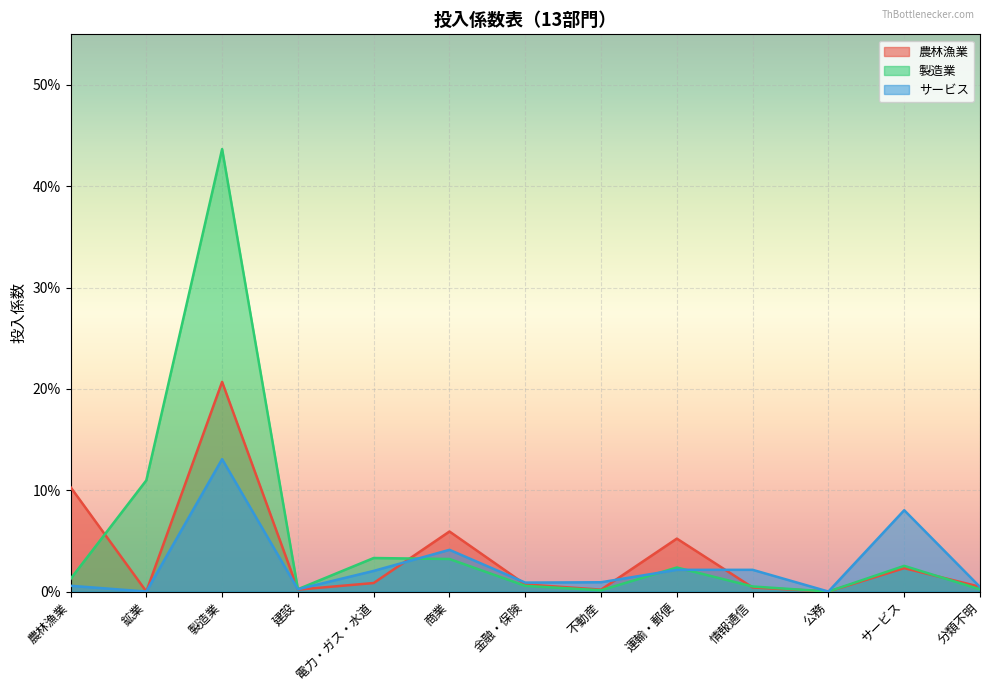

What is the label of the 11th point from the right?

製造業